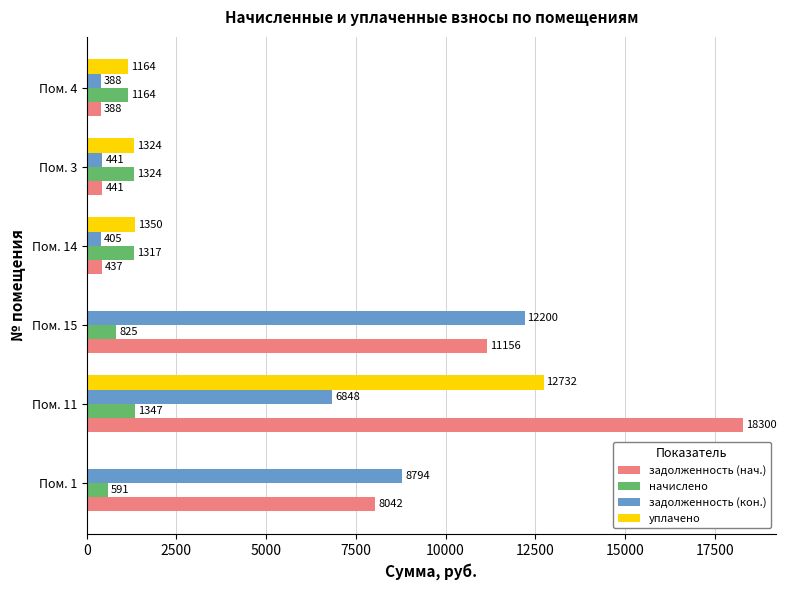

Between Пом. 11 and Пом. 15, which series saw the biggest shift?

уплачено